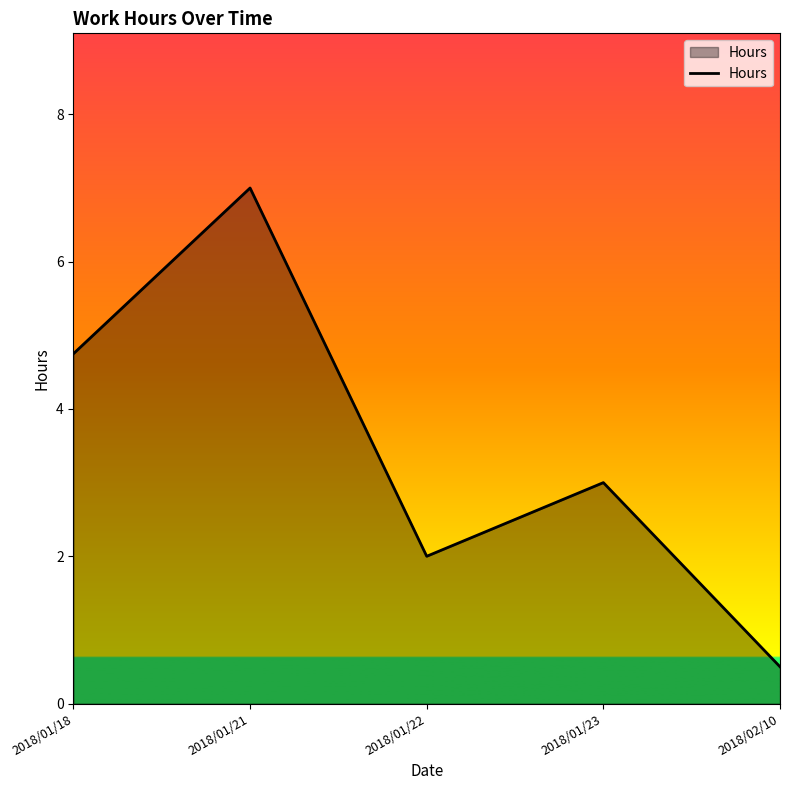

What is the sum of the values at 2018/01/18 and 2018/01/23?

7.8